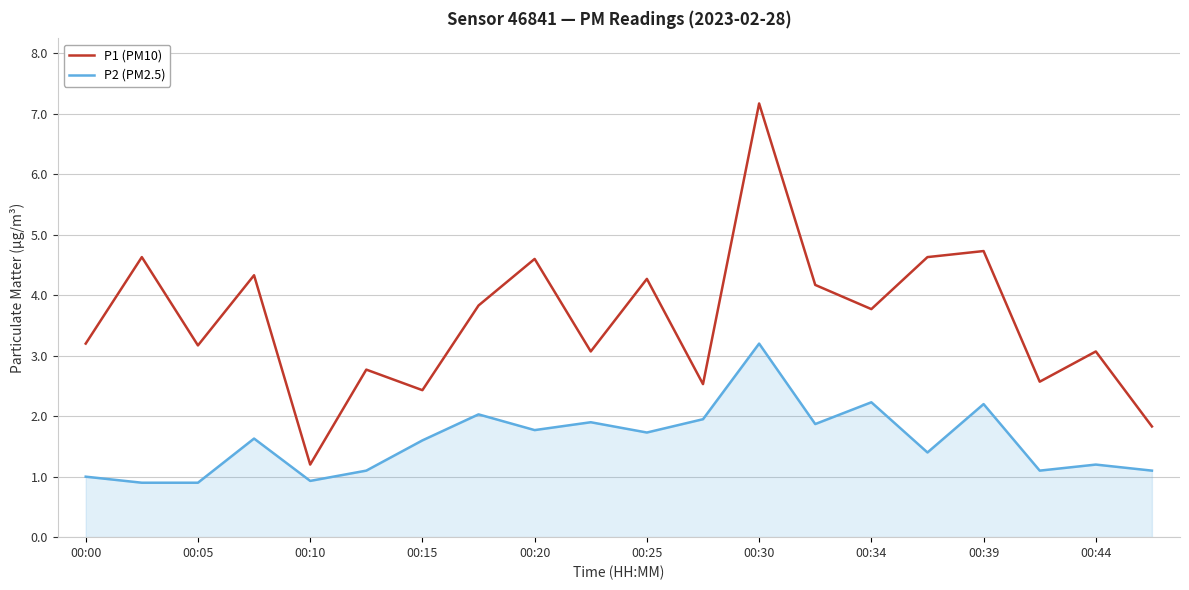

Does the chart have visible grid lines?

Yes